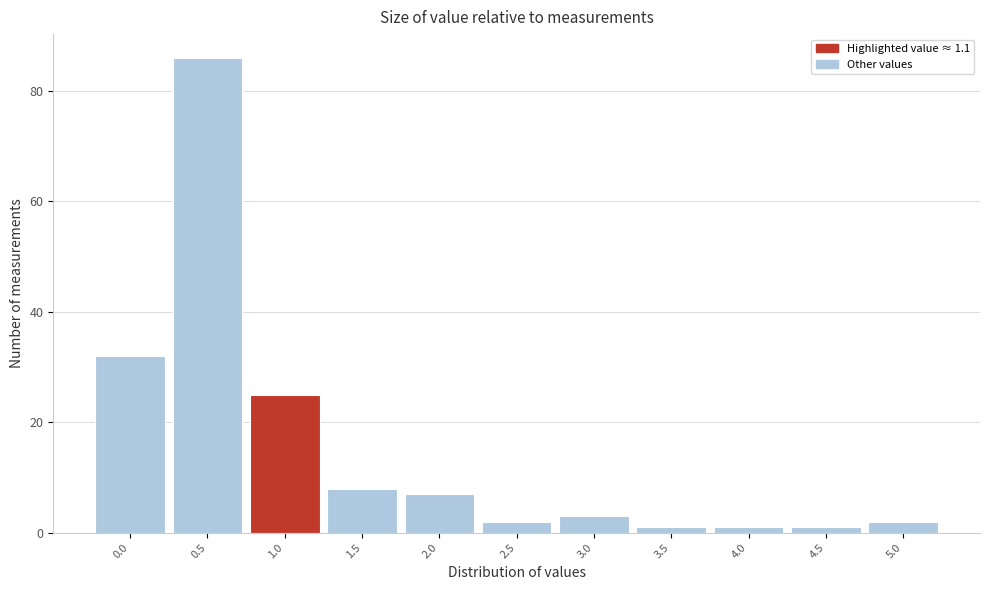

Reading left to right, what are all the values shown in this chart?

32	86	25	8	7	2	3	1	1	1	2